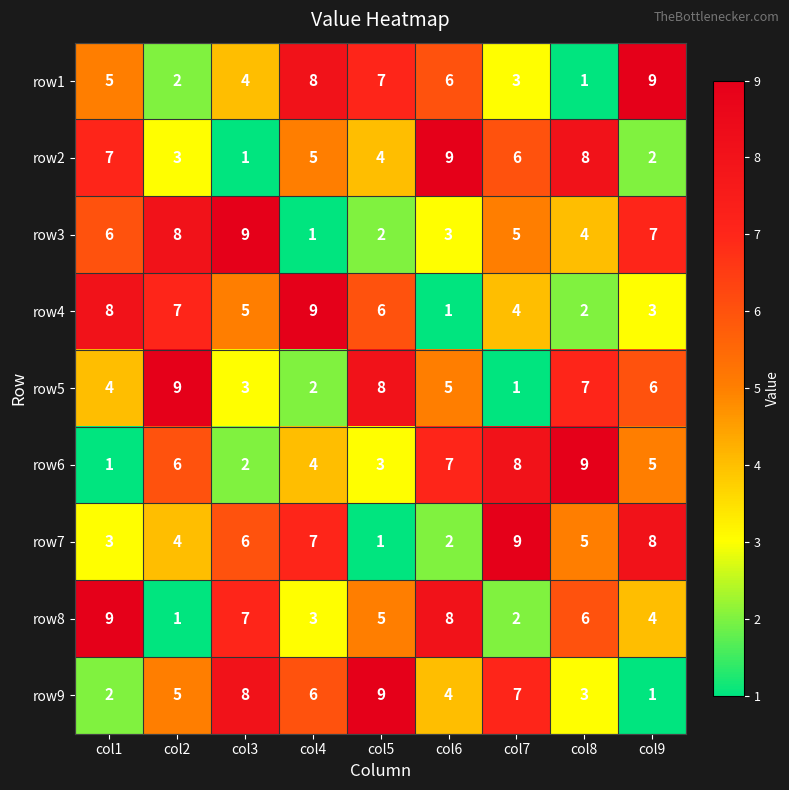

What is the difference between the row4 values at col3 and col6?

4